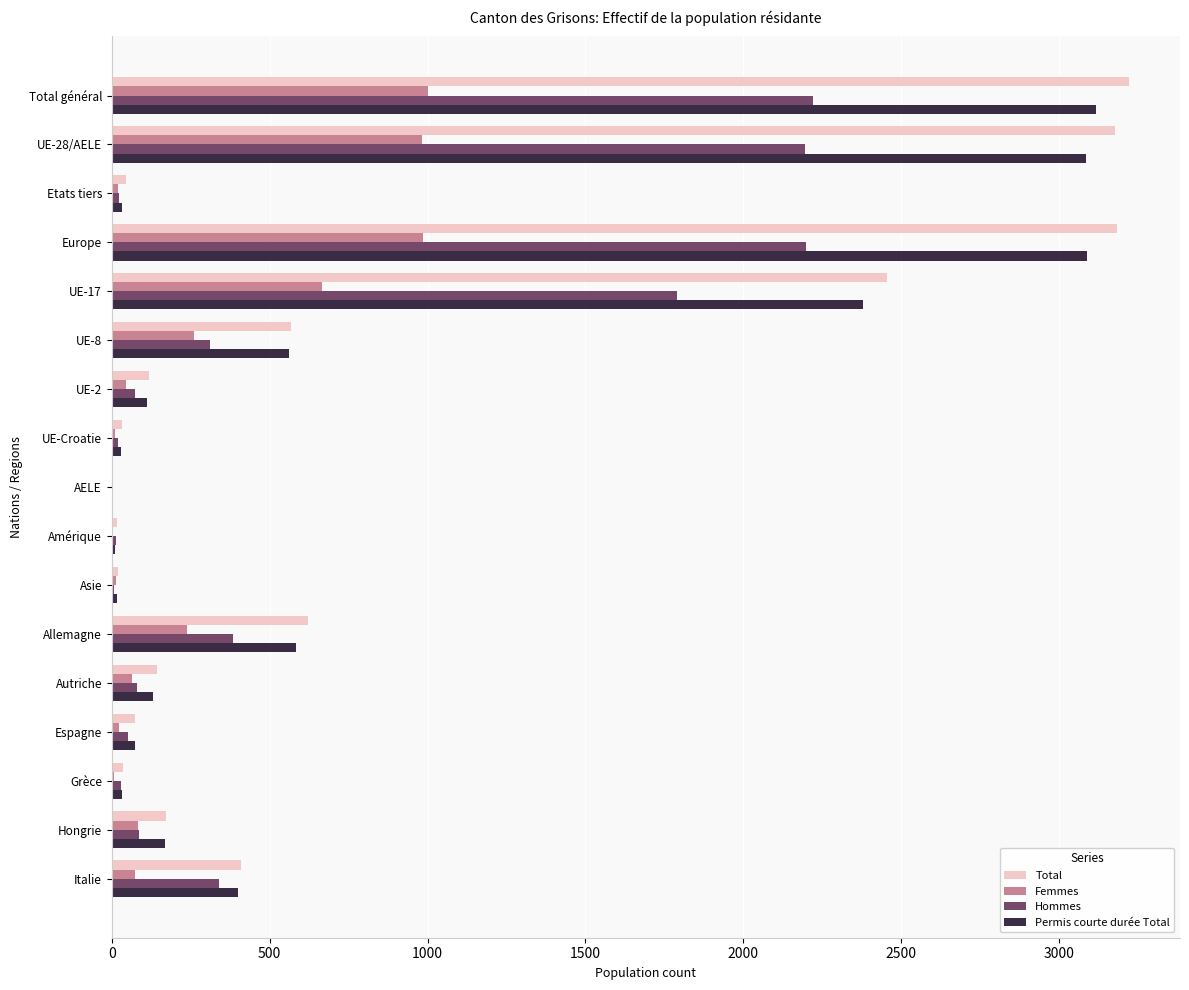

What is the highest value of the Permis courte durée Total series?

3118